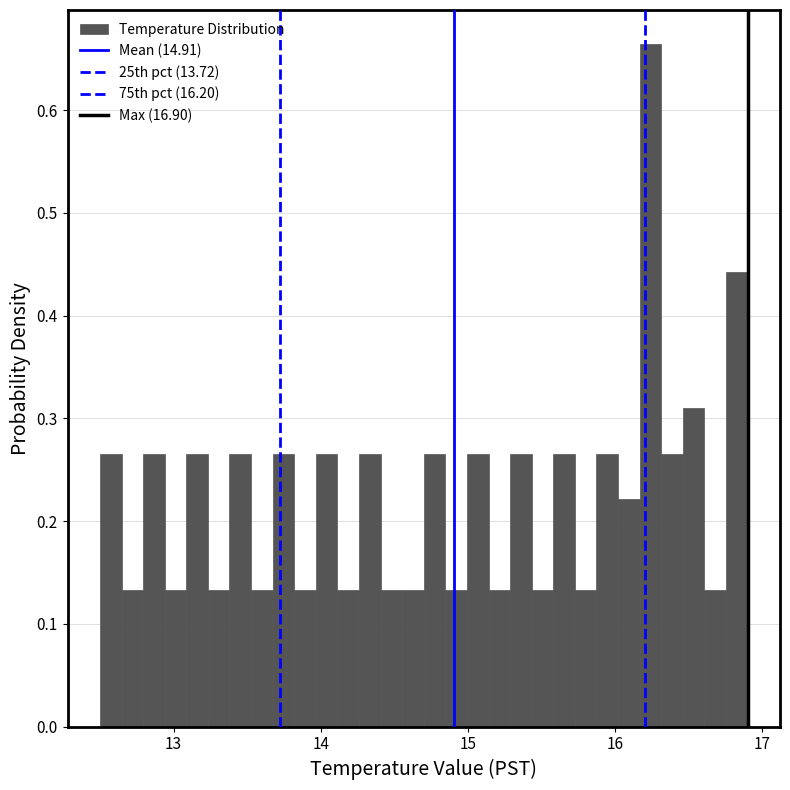

Around what value on the x-axis is the tallest bar? Give the approximate position of its centre, as read against the axis.

16.2